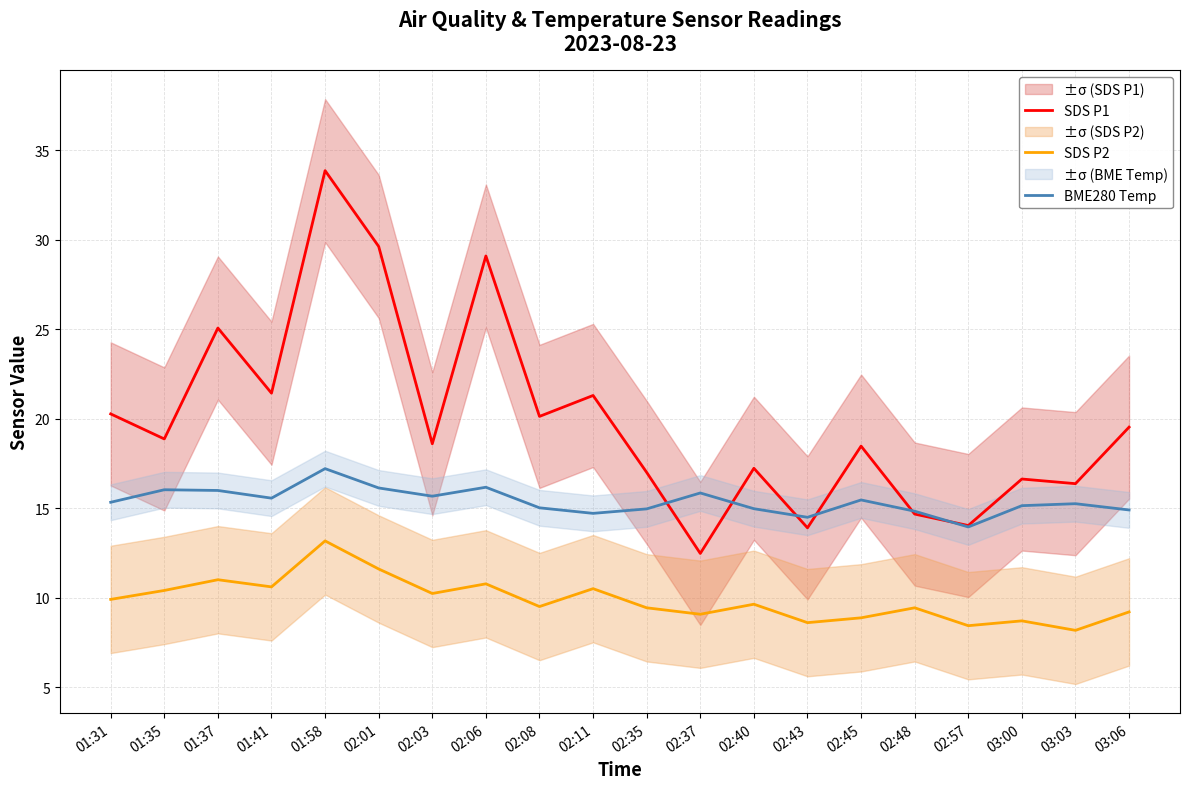

Reading right to left, list all the values displayed in this chart.

SDS P1: 19.5	16.4	16.6	14.0	14.7	18.5	13.9	17.2	12.5	17.0	21.3	20.1	29.1	18.6	29.6	33.9	21.4	25.1	18.9	20.3
SDS P2: 9.2	8.2	8.7	8.4	9.4	8.9	8.6	9.6	9.1	9.4	10.5	9.5	10.8	10.2	11.6	13.2	10.6	11.0	10.4	9.9
BME280 Temp: 14.9	15.2	15.1	13.9	14.8	15.5	14.5	15.0	15.8	15.0	14.7	15.0	16.2	15.7	16.1	17.2	15.6	16.0	16.0	15.3